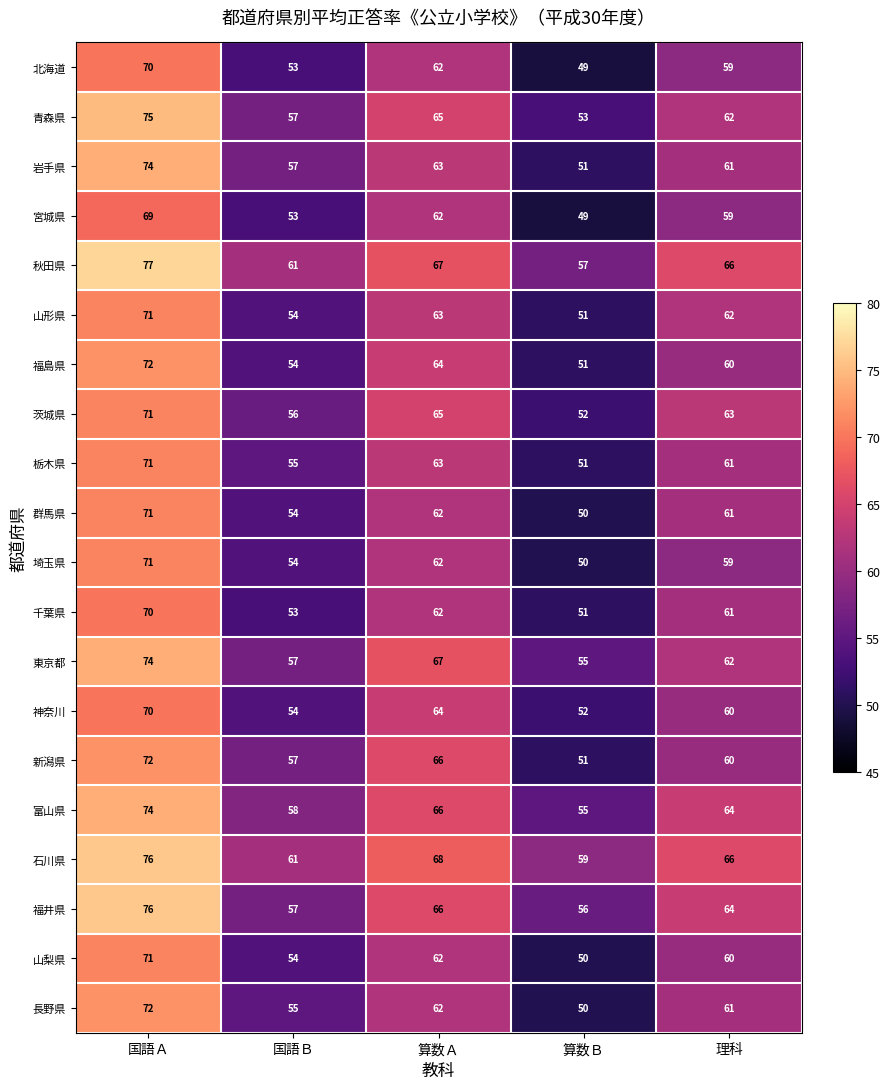

Between 算数Ａ and 算数Ｂ, which series saw the biggest shift?

新潟県